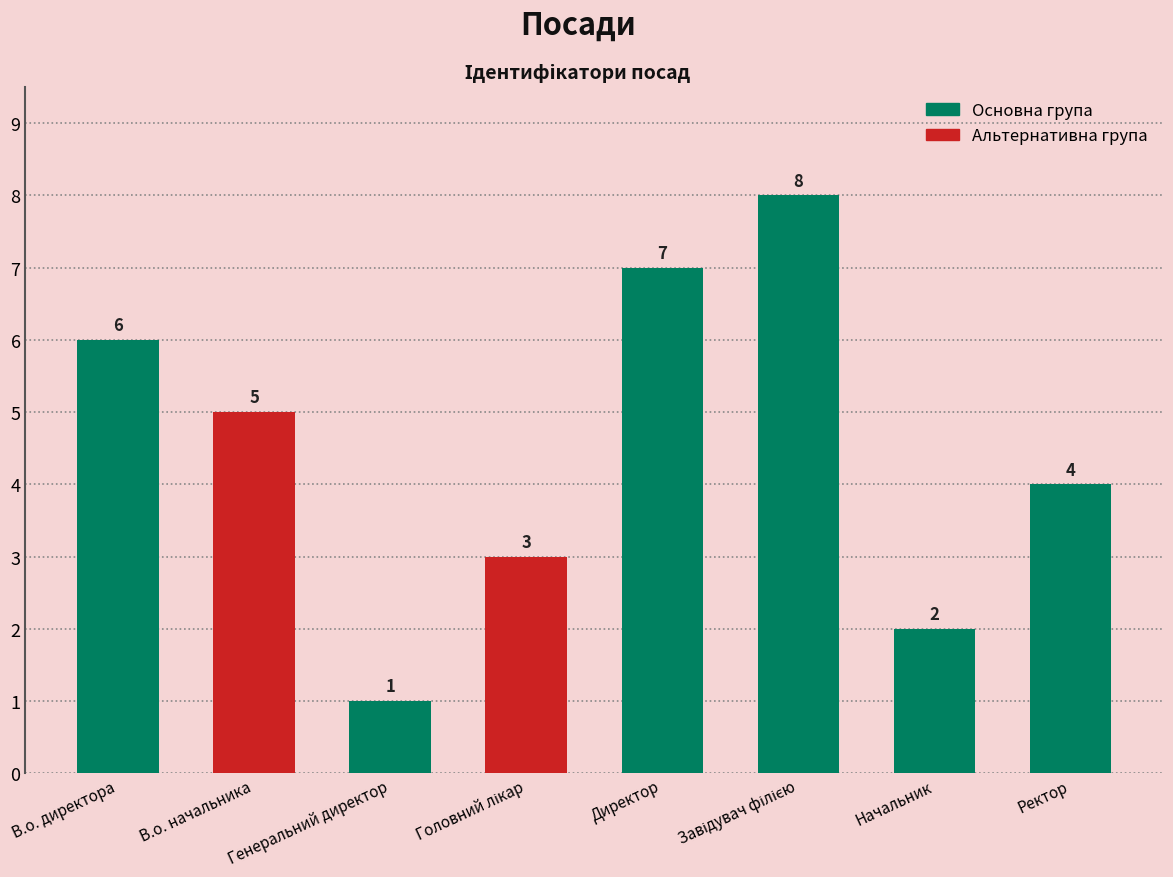

True or false: the data shows 1 at Генеральний директор.

True